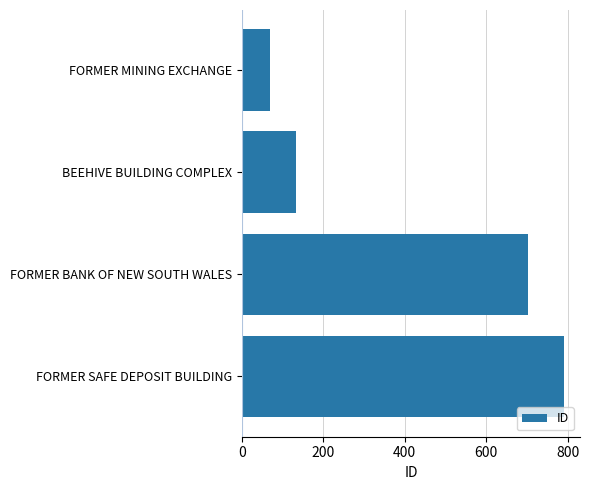

Are the bars horizontal?

Yes